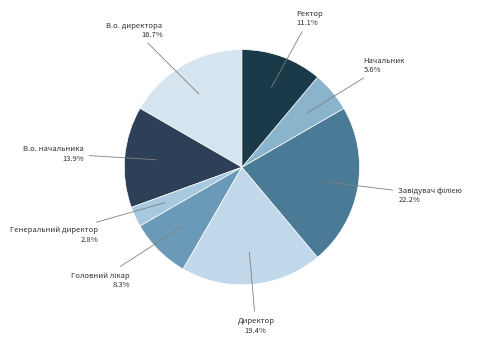

Does any single category account for the majority?

No